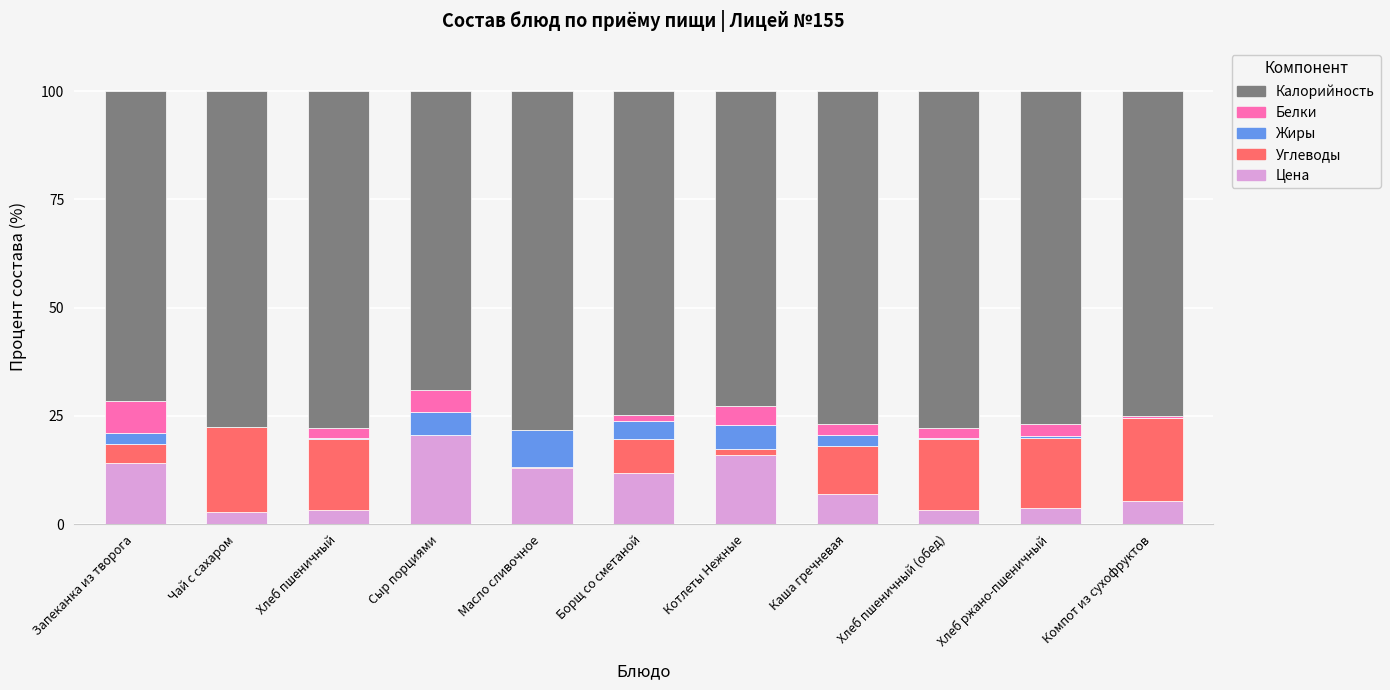

What is the maximum value for Цена?

20.7